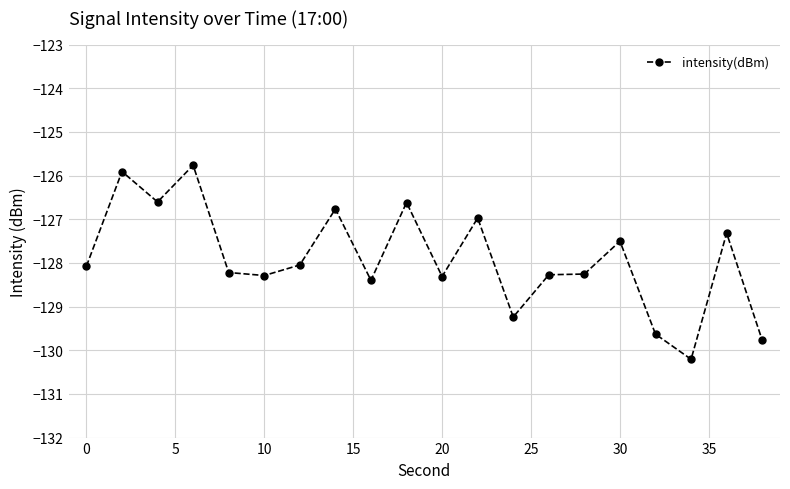

What is the value of the 1st point from the left?

-128.1